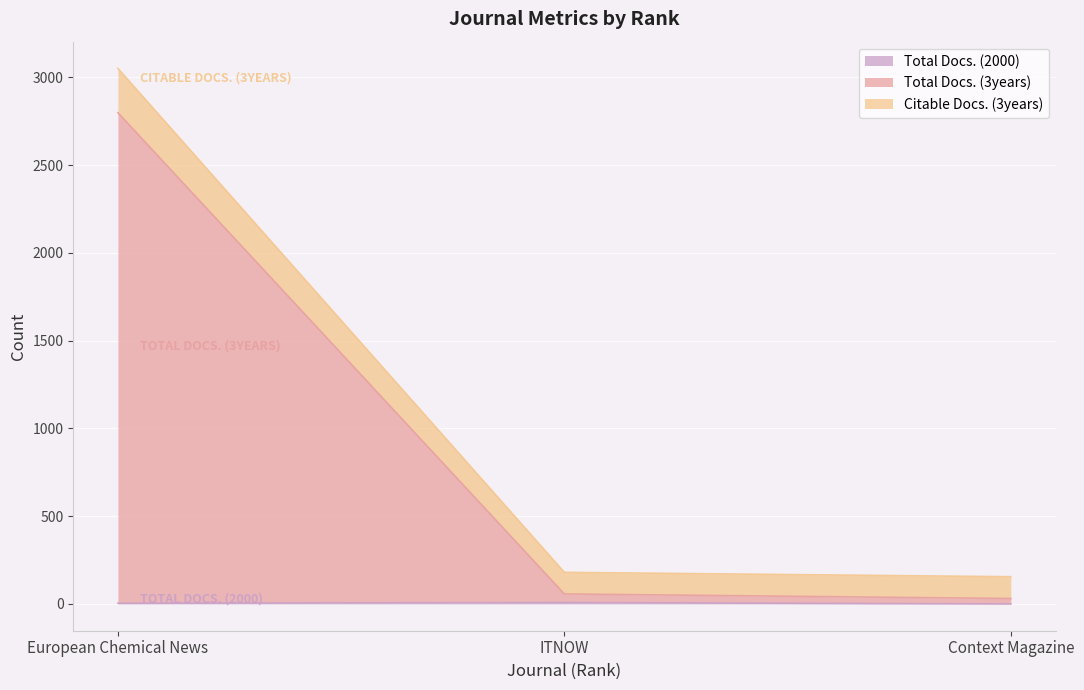

What is the difference between the highest and lowest values at Context Magazine?

155